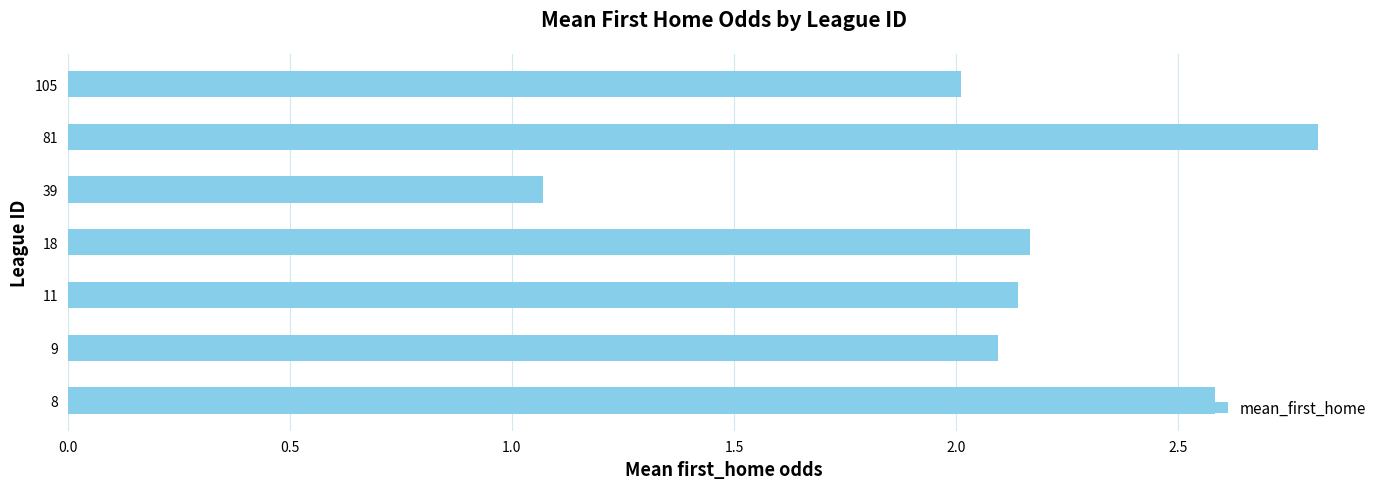

How many categories are shown in the chart?

7